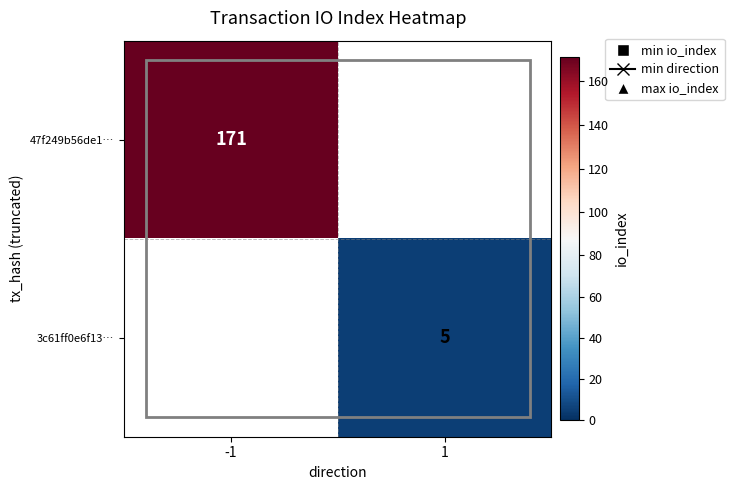

At which category is the sum across all series the highest?

-1